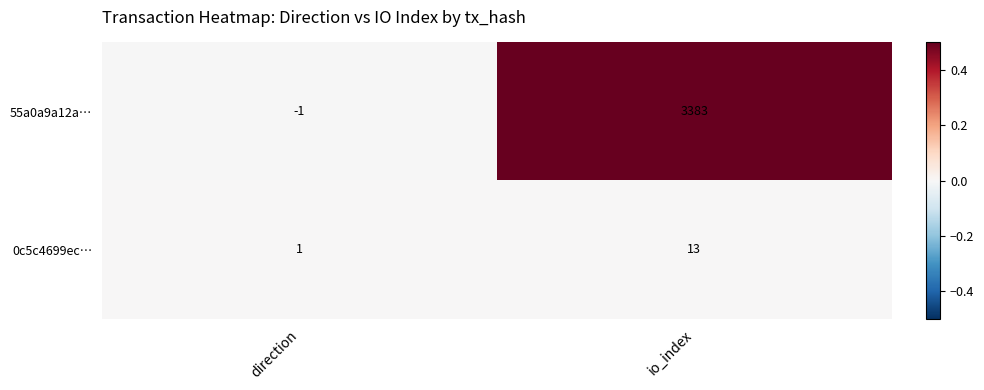

Reading left to right, what are all the values shown in this chart?

55a0a9a12a…: -1	3383
0c5c4699ec…: 1	13